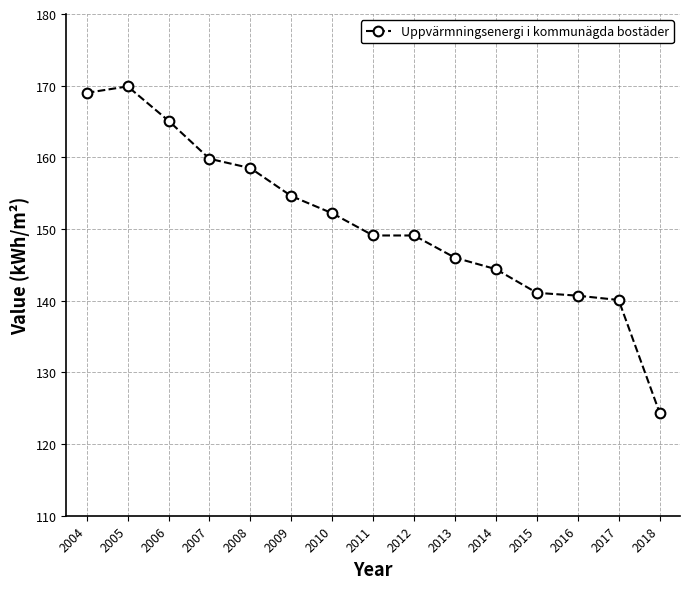

What is the minimum value shown in the chart?

124.4